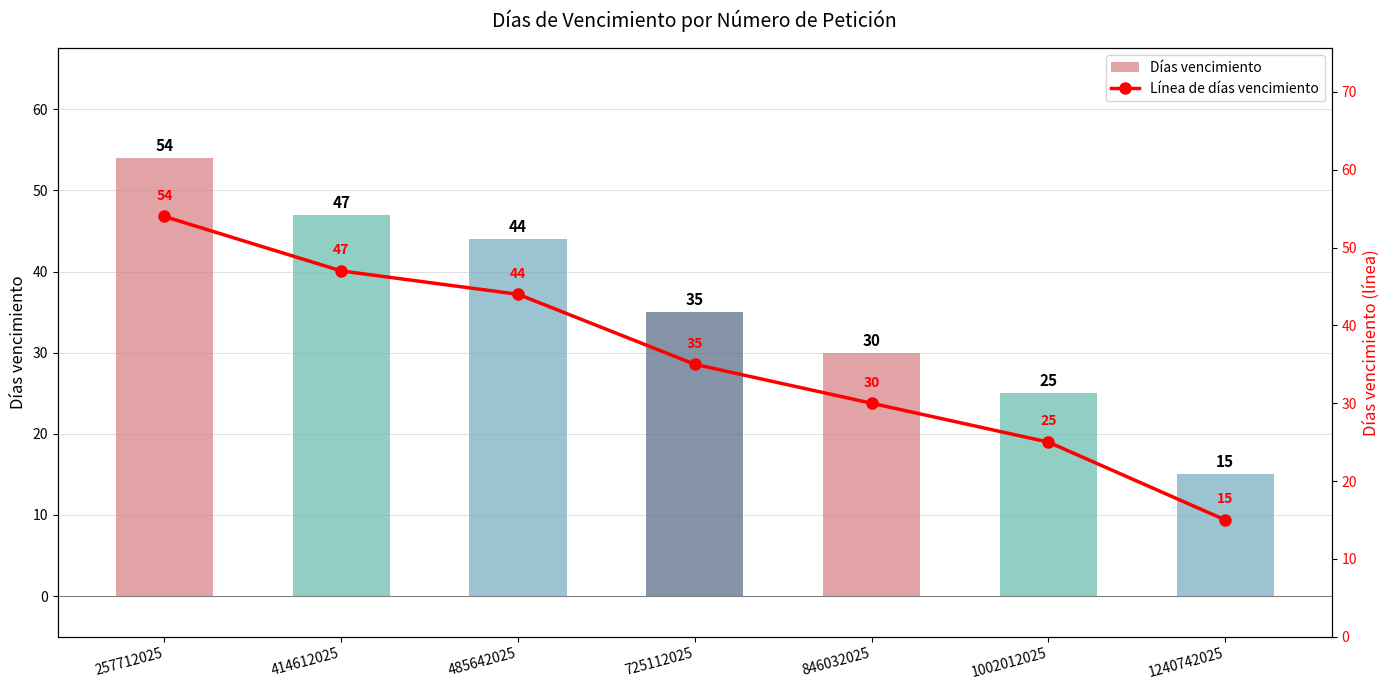

What is the value of the Línea de días vencimiento bar at the 3rd from the left?

44